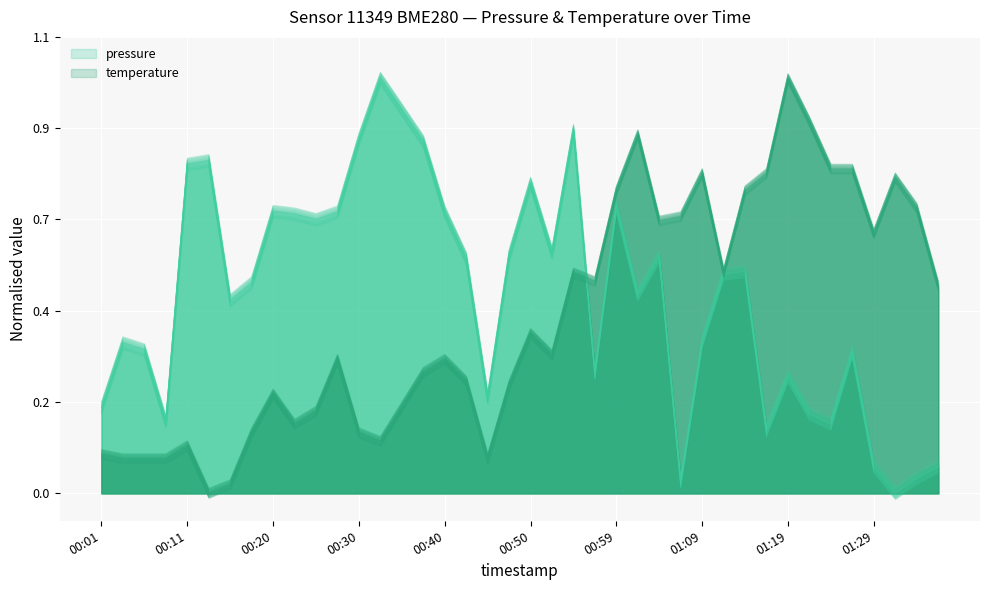

What is the difference between the maximum and minimum values in the pressure series?

1.0